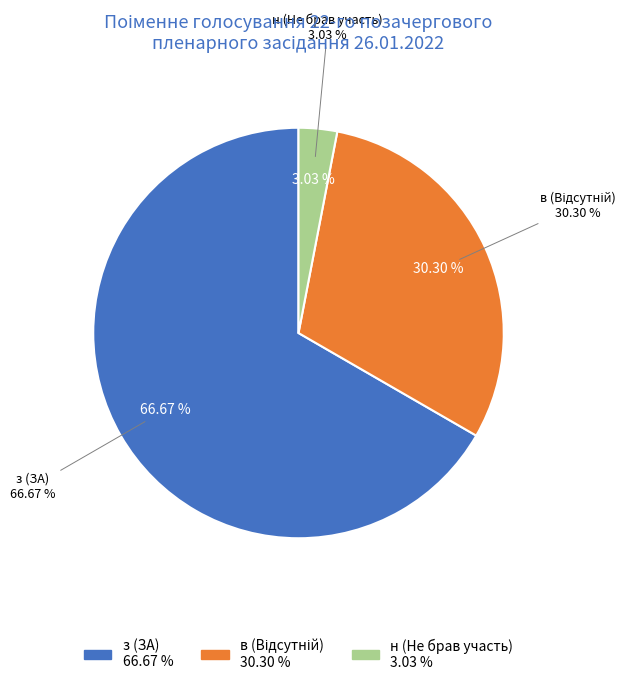

Rank the categories by value from lowest to highest.

н (Не брав участь), в (Відсутній), з (ЗА)